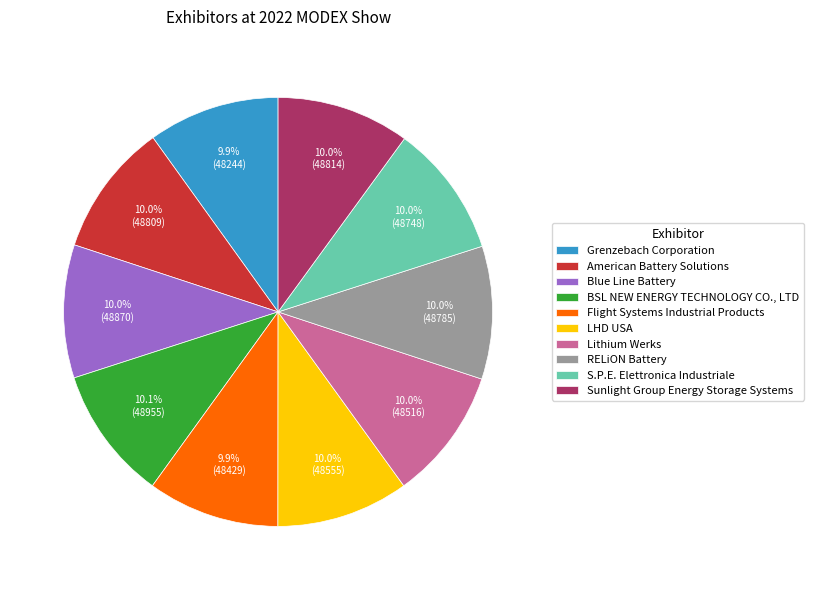

Count the number of slices in the pie.

10